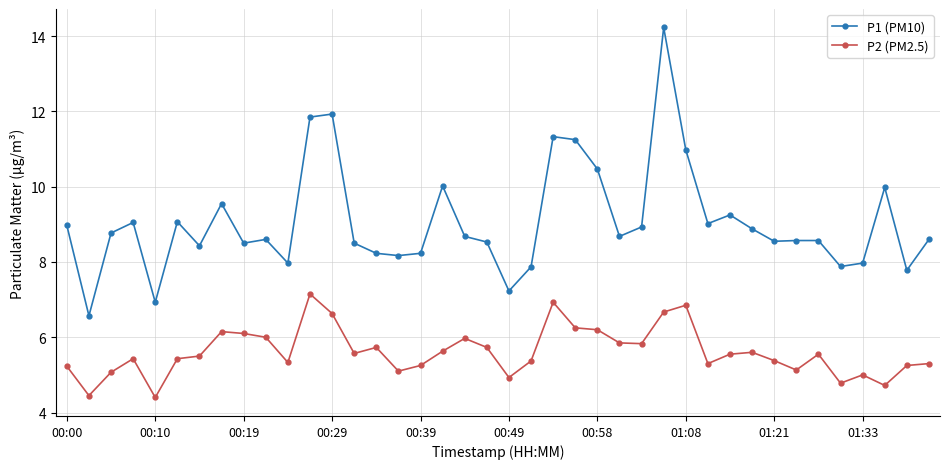

Rank the series by their average value, from lowest to highest.

P2 (PM2.5), P1 (PM10)